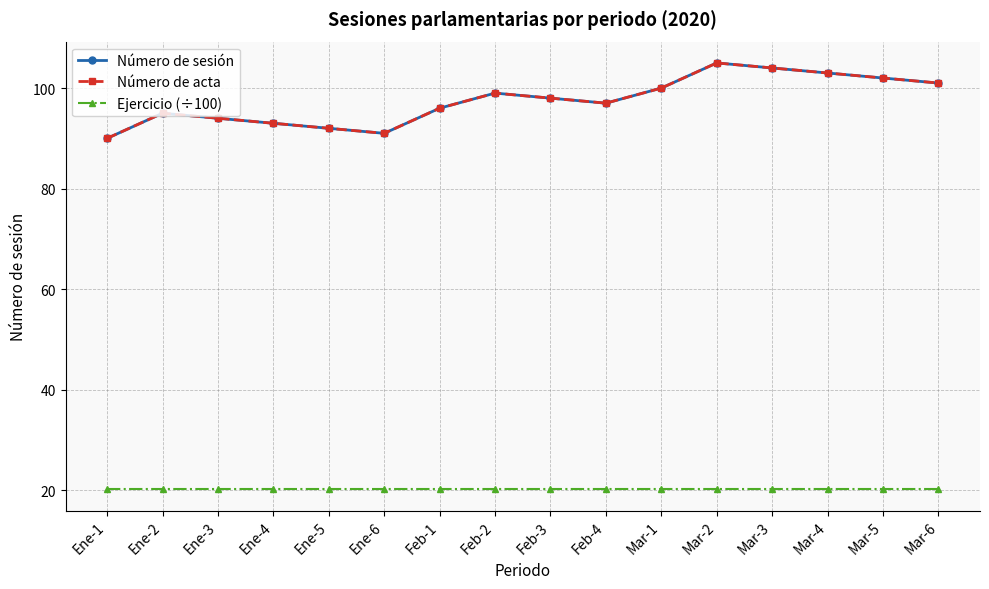

True or false: Ejercicio (÷100) and Número de acta cross at least once.

False